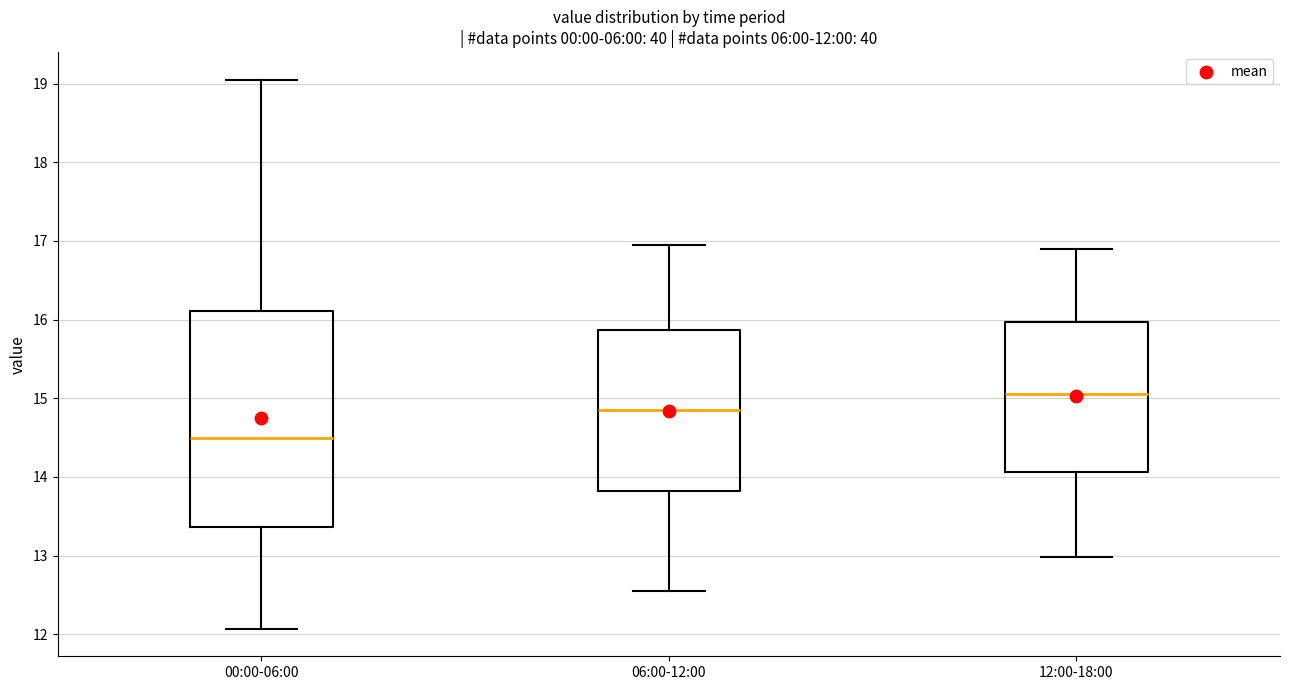

Which box is the tallest, from its lower edge to its upper edge?

00:00-06:00